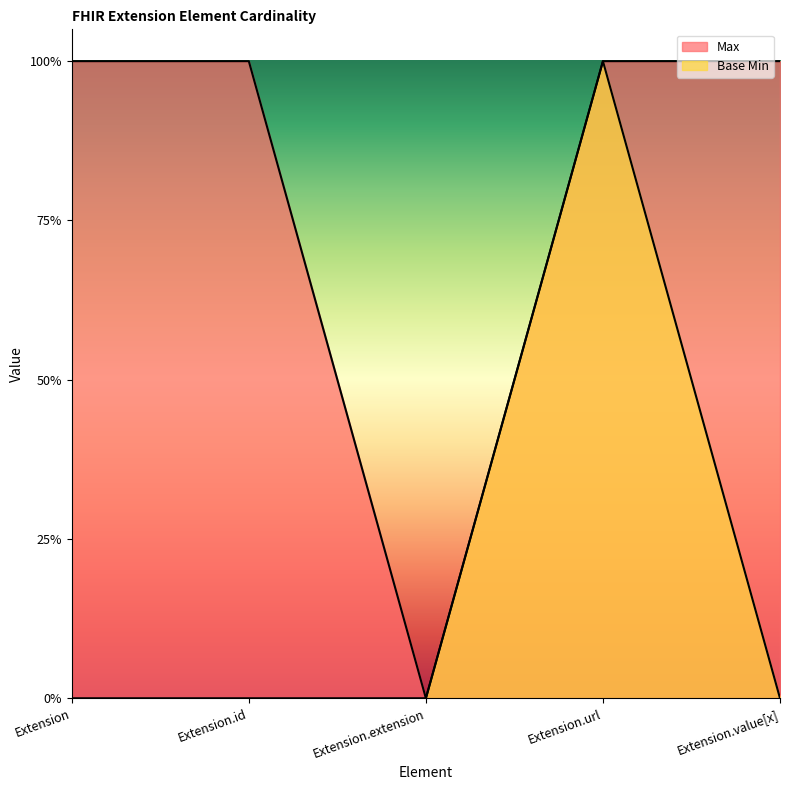

What is the total value across all series at Extension.value[x]?

1